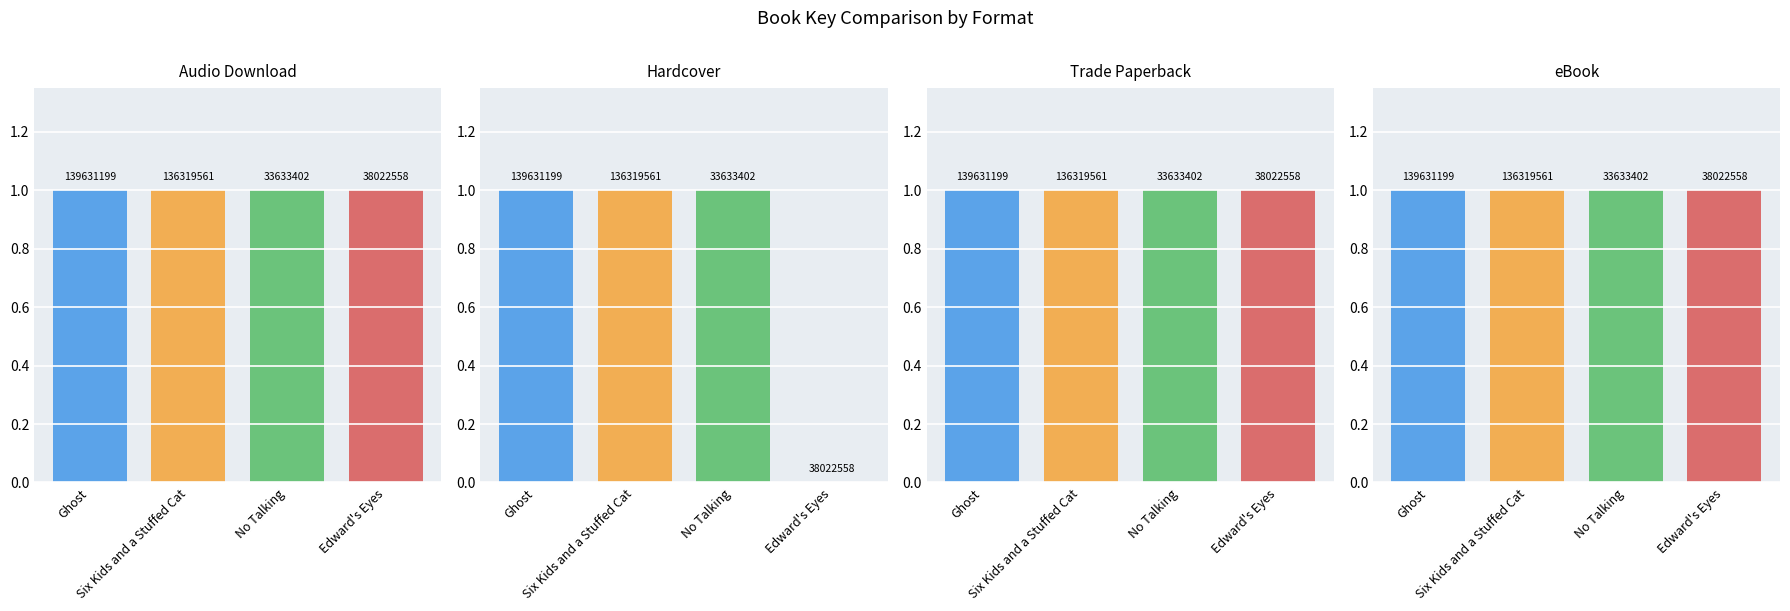

Which series has the largest total across all categories?

Formats (Audio Download)